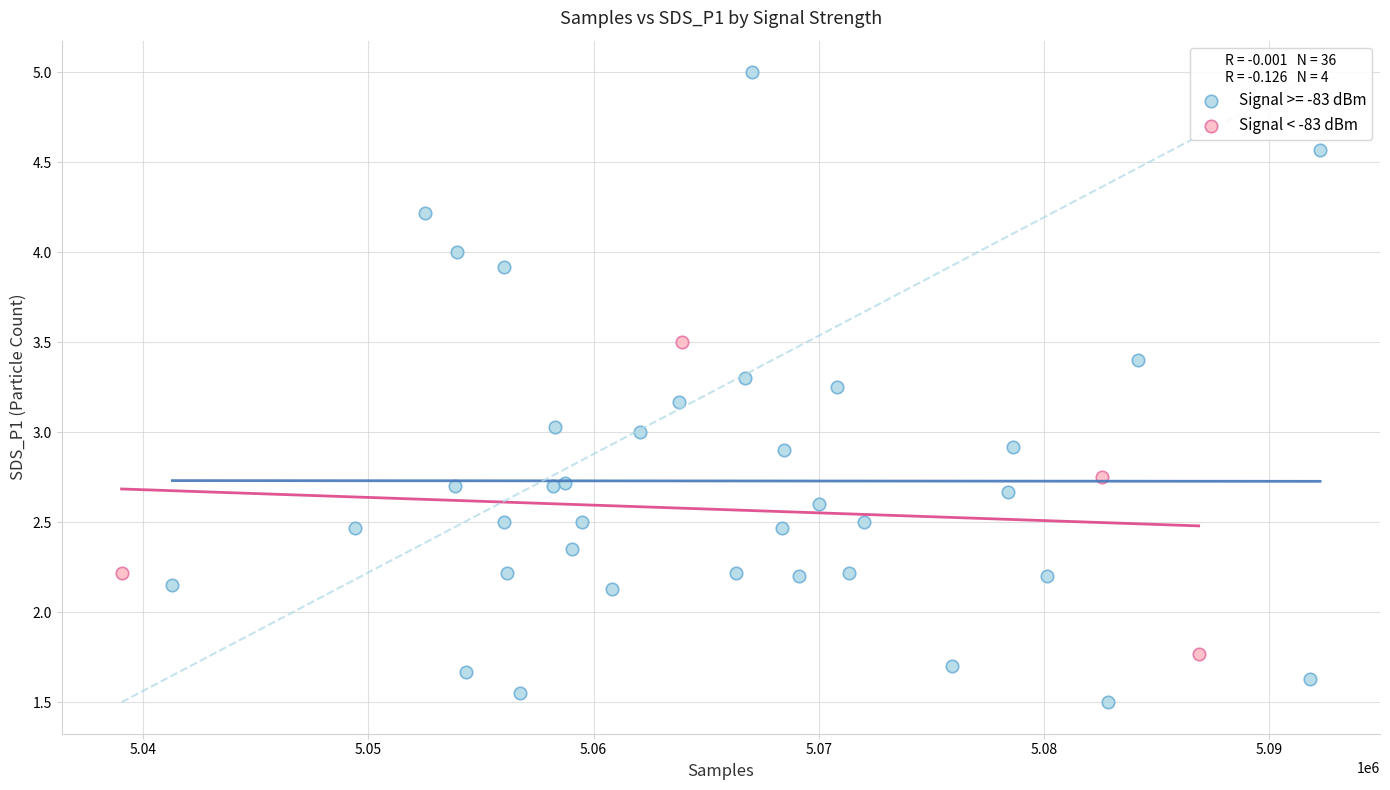

Which series reaches the minimum Y coordinate?

Signal >= -83 dBm